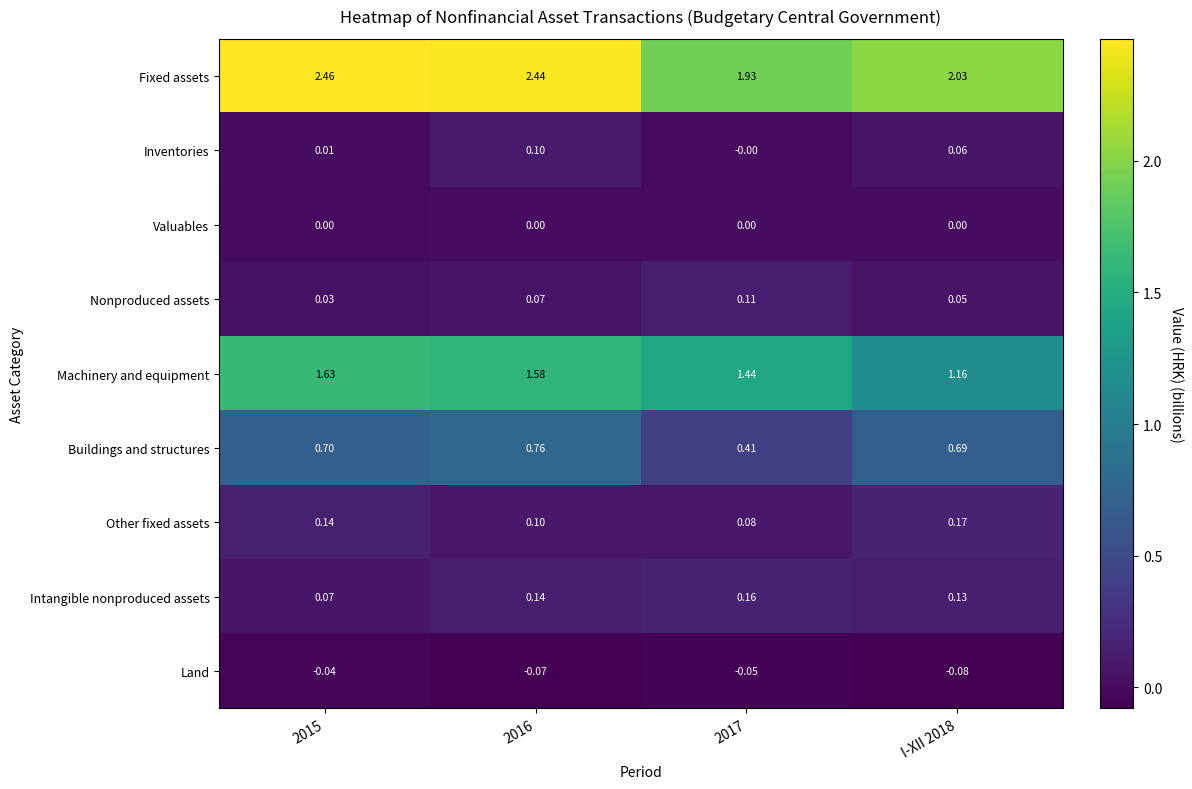

Rank the series at 2015 from highest to lowest value.

Fixed assets, Machinery and equipment, Buildings and structures, Other fixed assets, Intangible nonproduced assets, Nonproduced assets, Inventories, Valuables, Land